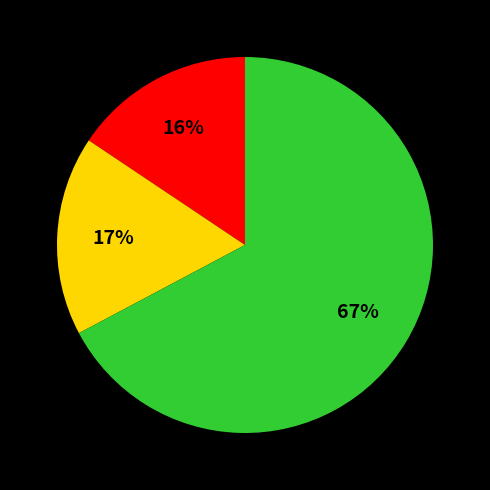

Does any single category account for the majority?

Yes